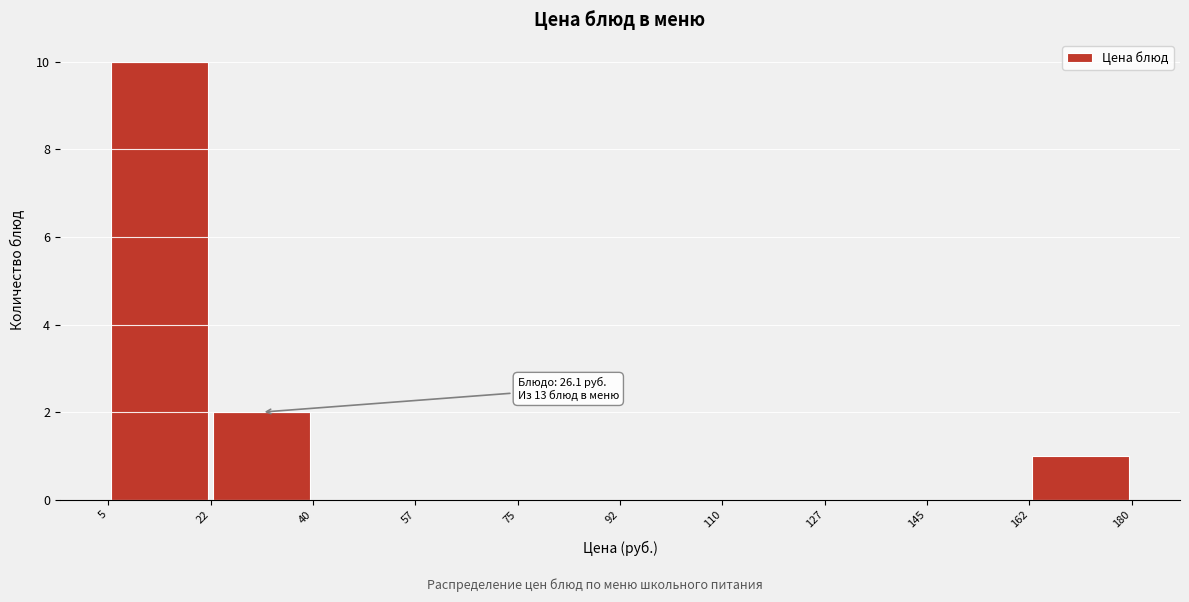

Which range on the x-axis has the tallest bar?

5 to 22